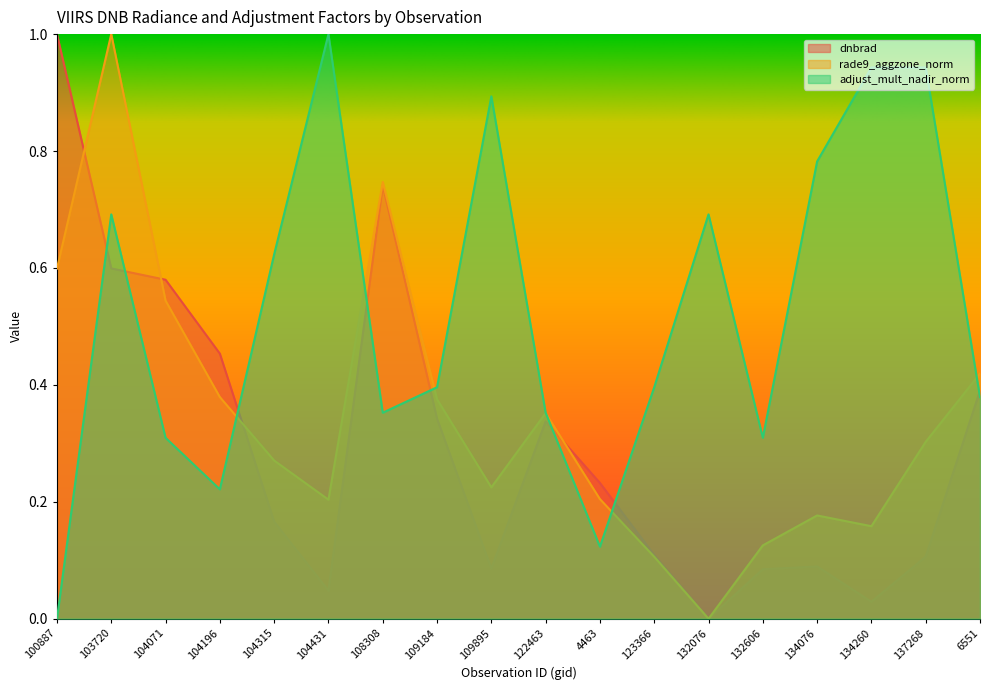

Reading left to right, extract all data points from this chart.

dnbrad: 1.0	0.6	0.6	0.5	0.2	0.0	0.7	0.3	0.1	0.3	0.2	0.1	0.0	0.1	0.1	0.0	0.1	0.4
rade9_aggzone_norm: 0.6	1.0	0.5	0.4	0.3	0.2	0.7	0.4	0.2	0.4	0.2	0.1	0.0	0.1	0.2	0.2	0.3	0.4
adjust_mult_nadir_norm: 0.0	0.7	0.3	0.2	0.6	1.0	0.4	0.4	0.9	0.4	0.1	0.4	0.7	0.3	0.8	0.9	0.9	0.4